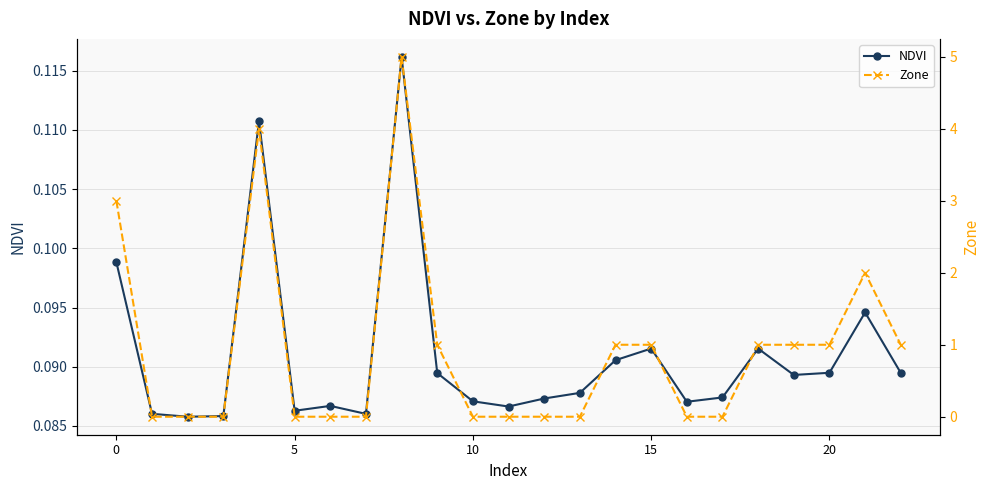

Which series has the largest range (max minus min)?

Zone